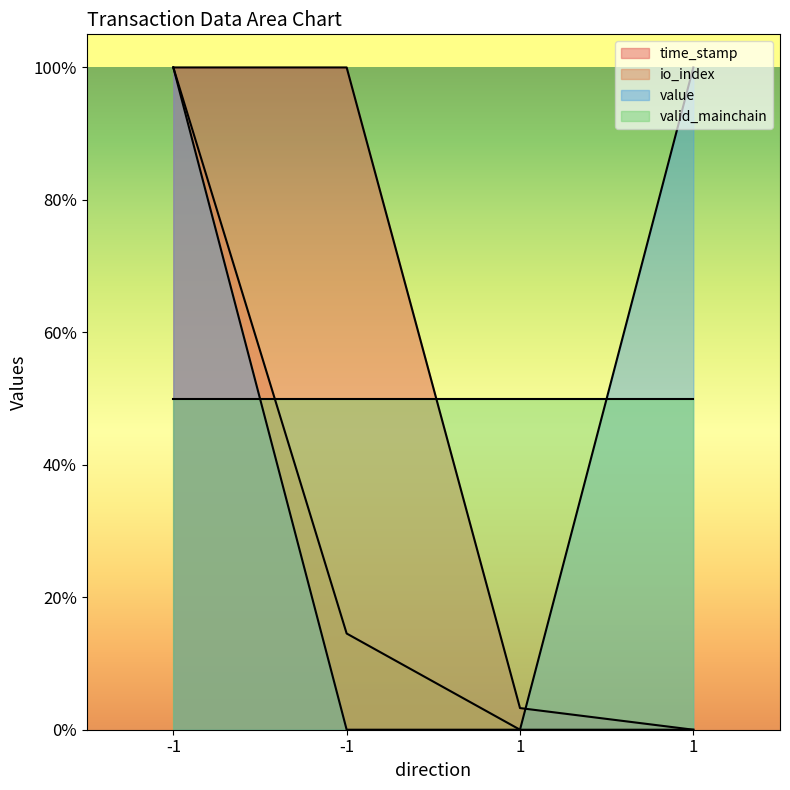

Which series has the widest spread of values?

time_stamp